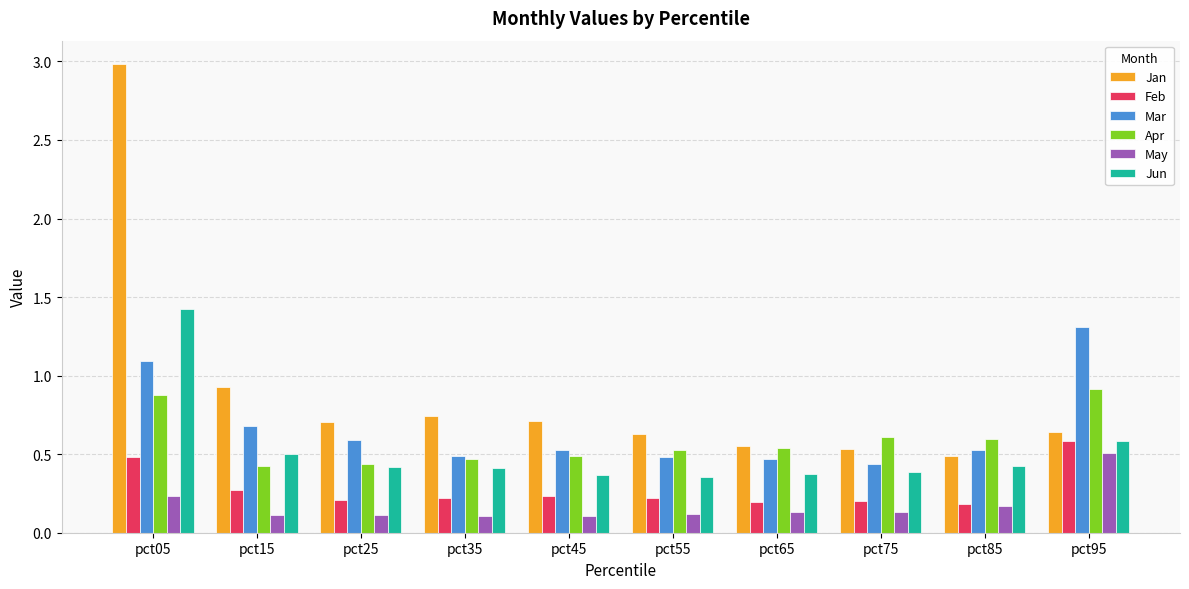

The value of Apr at pct75 is 0.6. True or false?

True